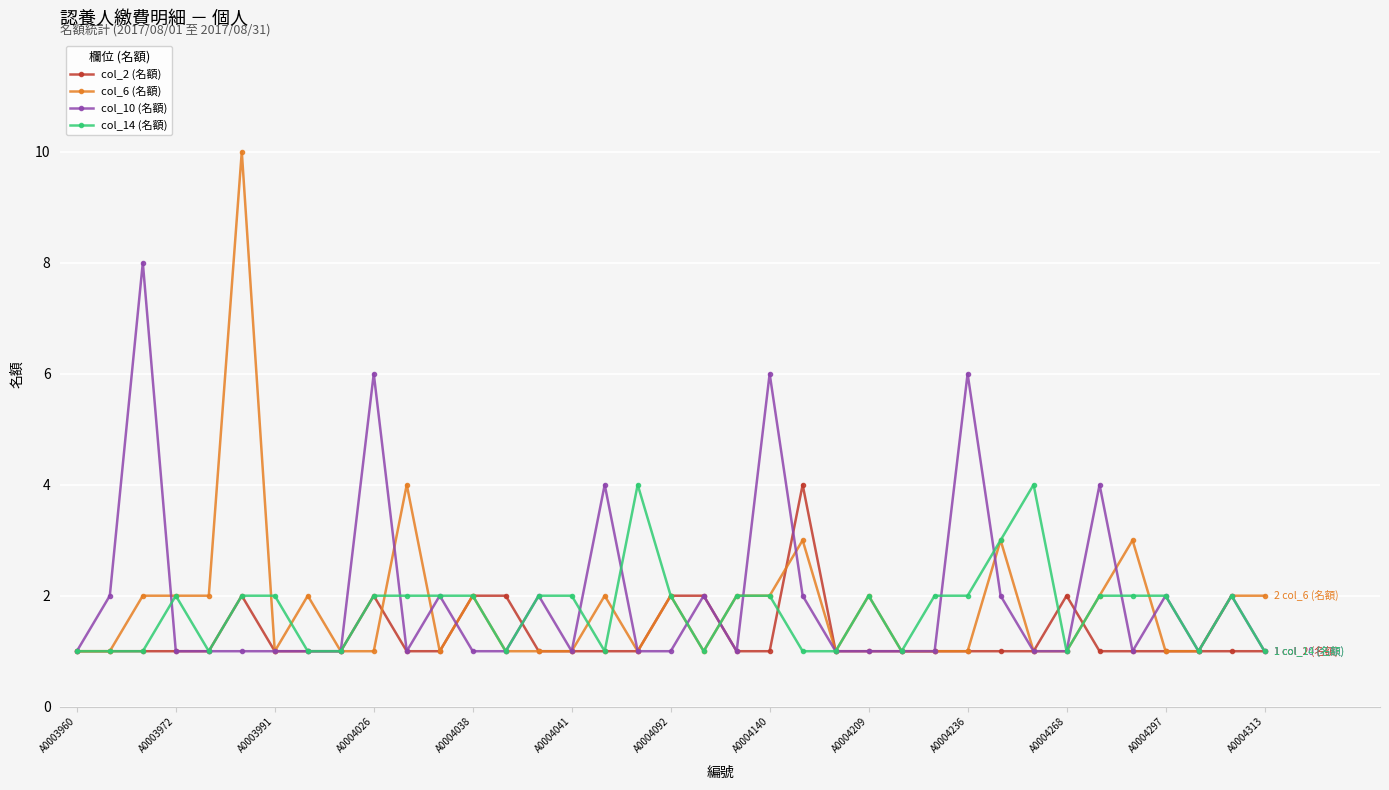

True or false: col_14 (名額) has more than 2 points higher than both neighbors.

True